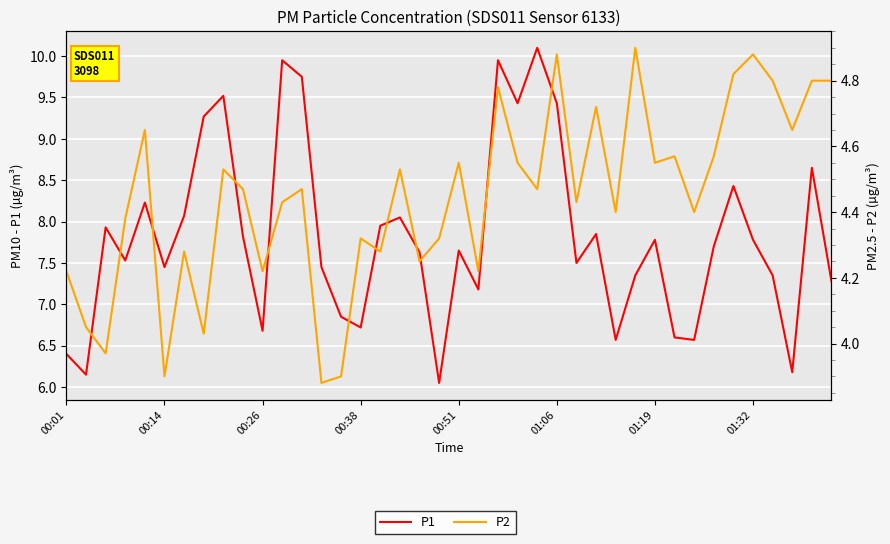

Reading left to right, list all the values displayed in this chart.

P1: 6.4	6.2	7.9	7.5	8.2	7.5	8.1	9.3	9.5	7.8	6.7	9.9	9.8	7.5	6.8	6.7	8.0	8.1	7.6	6.0	7.7	7.2	9.9	9.4	10.1	9.4	7.5	7.8	6.6	7.3	7.8	6.6	6.6	7.7	8.4	7.8	7.3	6.2	8.7	7.3
P2: 4.2	4.0	4.0	4.4	4.7	3.9	4.3	4.0	4.5	4.5	4.2	4.4	4.5	3.9	3.9	4.3	4.3	4.5	4.2	4.3	4.5	4.2	4.8	4.5	4.5	4.9	4.4	4.7	4.4	4.9	4.5	4.6	4.4	4.6	4.8	4.9	4.8	4.7	4.8	4.8